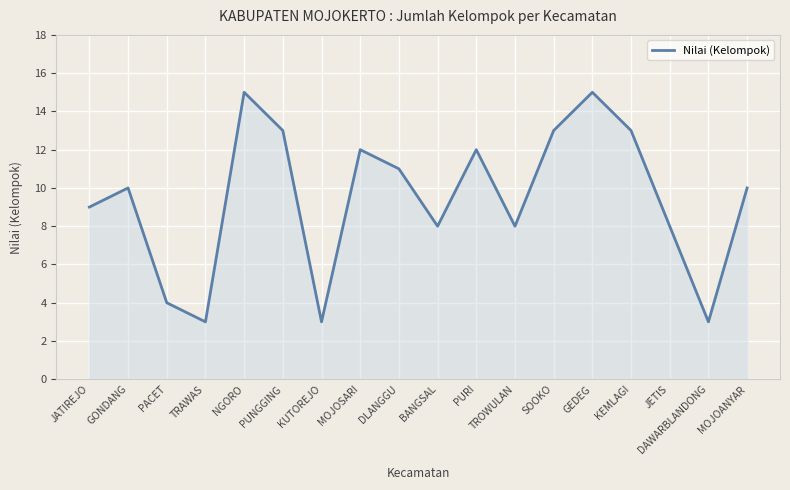

Reading left to right, what are all the values shown in this chart?

JATIREJO=9	GONDANG=10	PACET=4	TRAWAS=3	NGORO=15	PUNGGING=13	KUTOREJO=3	MOJOSARI=12	DLANGGU=11	BANGSAL=8	PURI=12	TROWULAN=8	SOOKO=13	GEDEG=15	KEMLAGI=13	JETIS=8	DAWARBLANDONG=3	MOJOANYAR=10